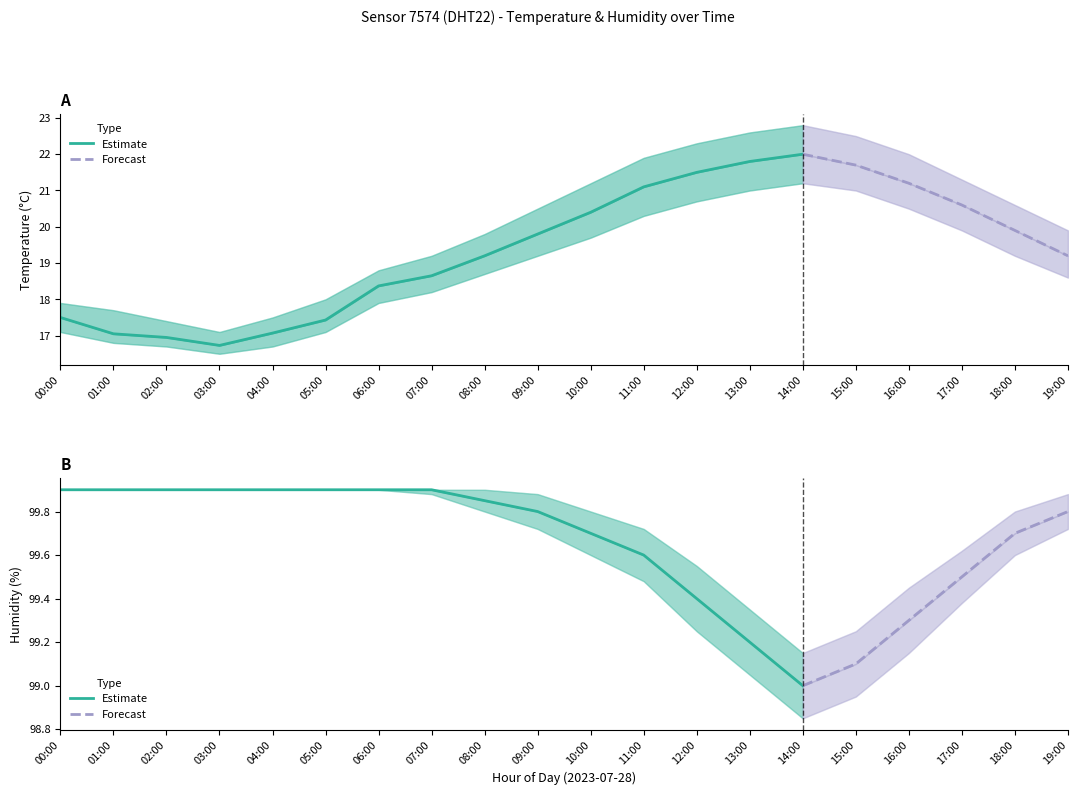

Is this an area chart (filled region under the line)?

No